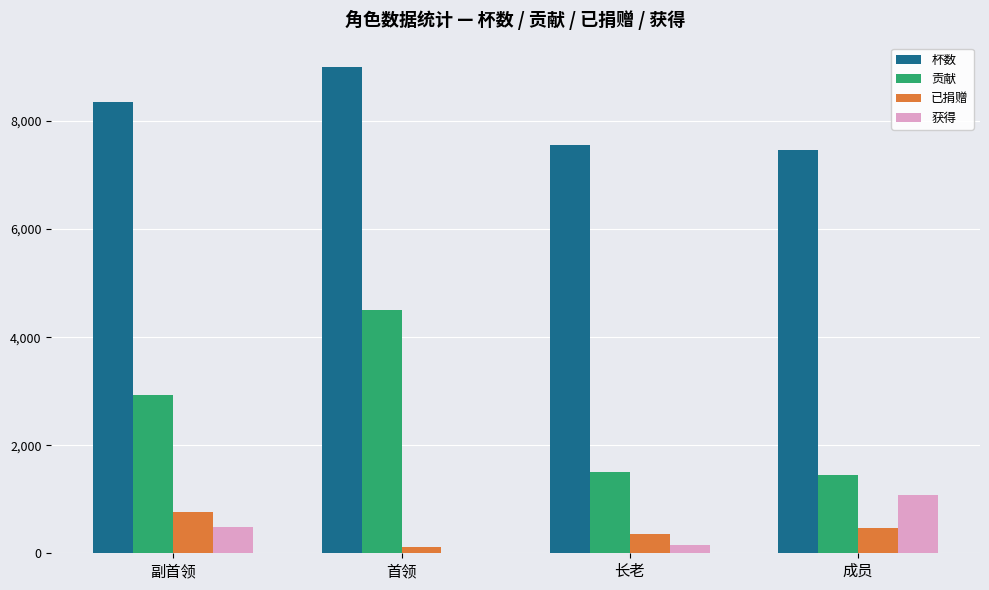

The 贡献 series shows 728.5 at 长老. True or false?

False